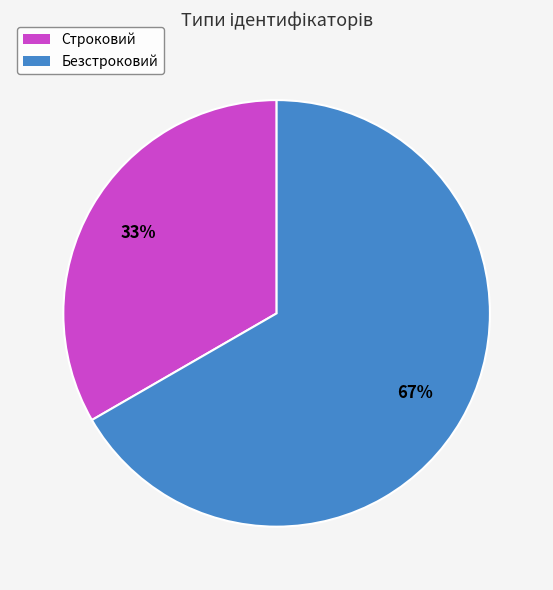

To the nearest percent, what is the average slice percentage?

50%